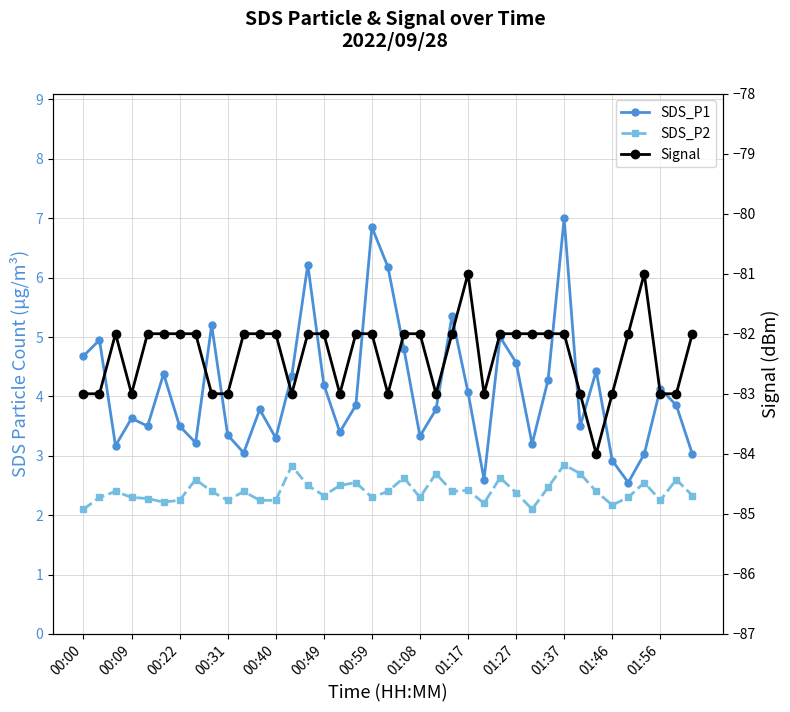

How many data points in Signal are less than -82?

15